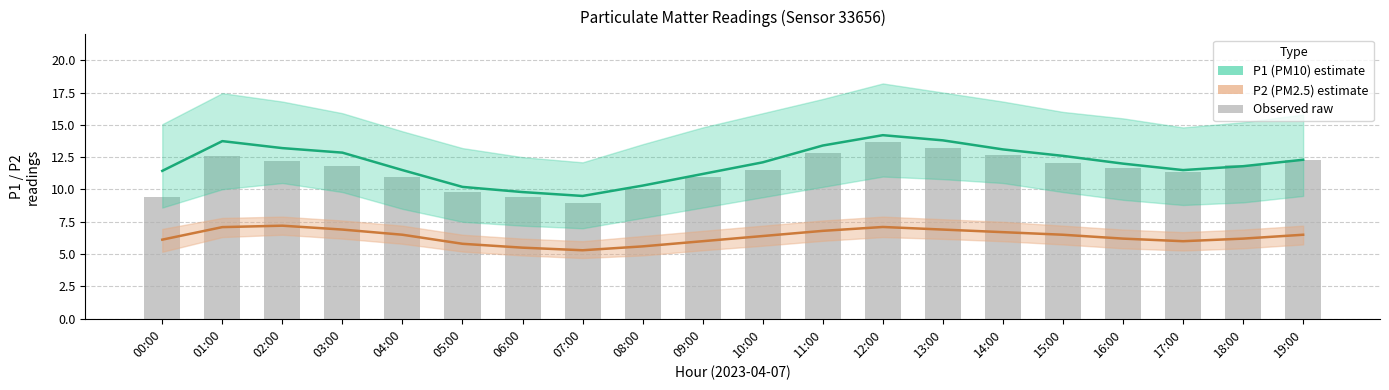

What is the label of the 14th bar from the right?

06:00